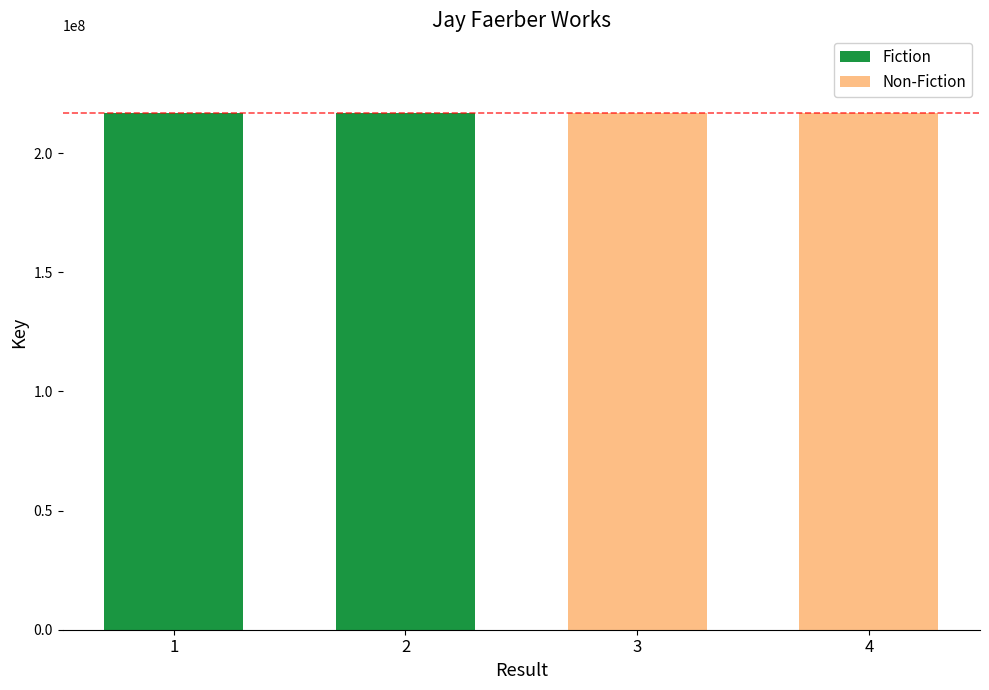

Between 4 and 2, which is larger?

2